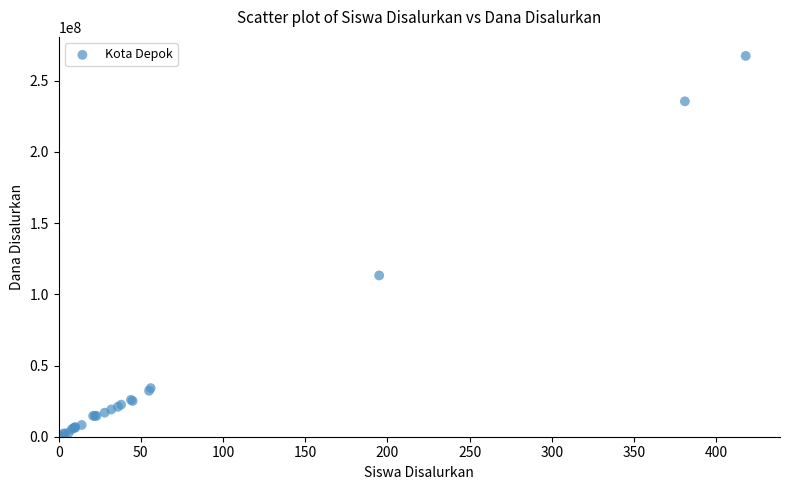

What Y value in the scatter plot is closest to 133875000?

113250000